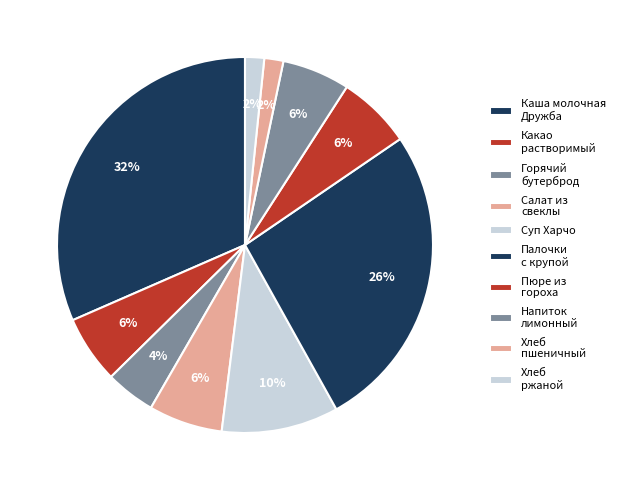

To the nearest percent, what is the difference between the largest and smallest slice percentages?

30%